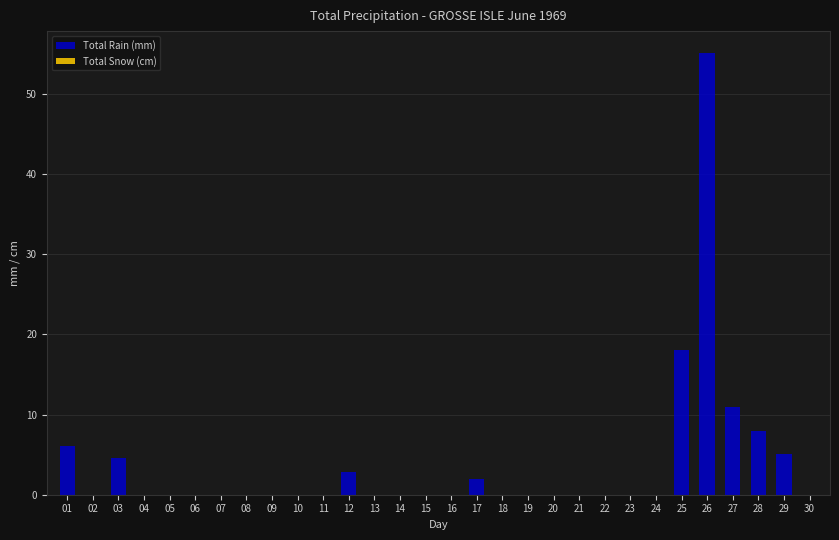

What is the change in value from 22 to 28?

+7.9